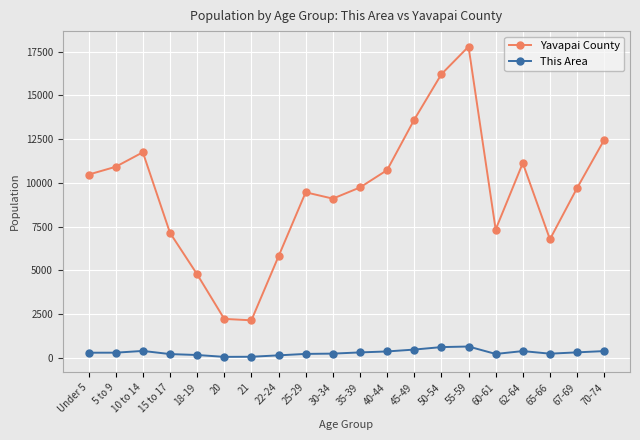

True or false: Yavapai County has more than 0 interior local peaks.

True